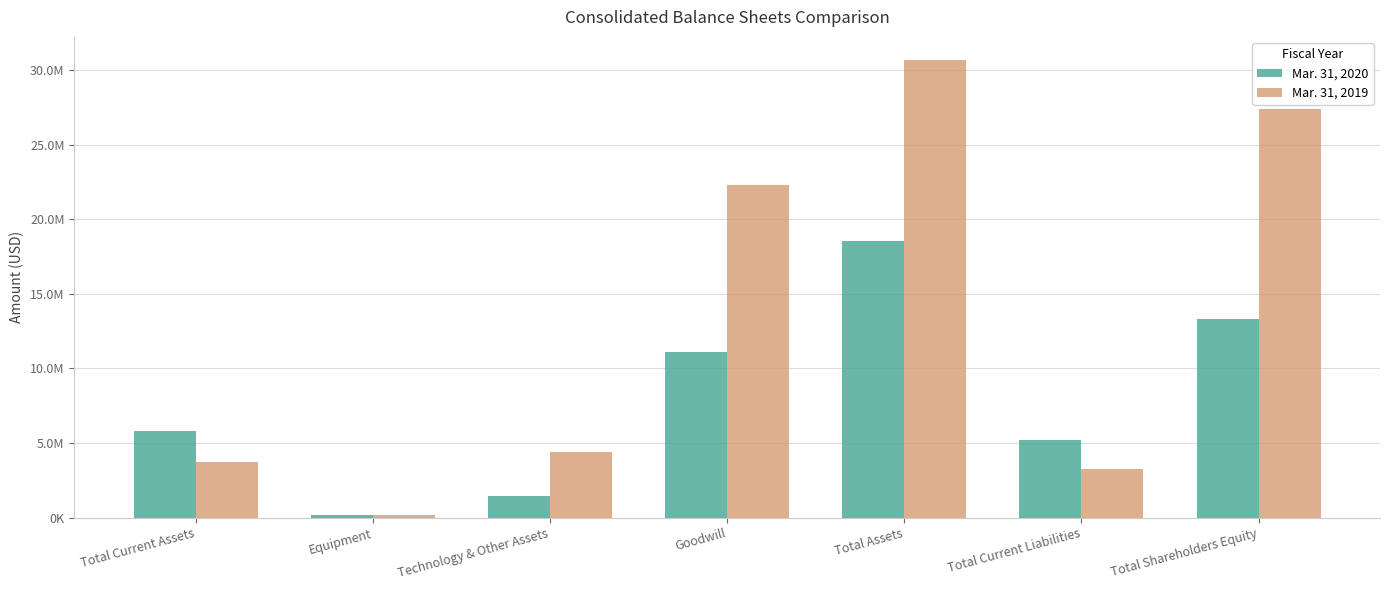

What are all the series names shown in the legend?

Mar. 31, 2020, Mar. 31, 2019